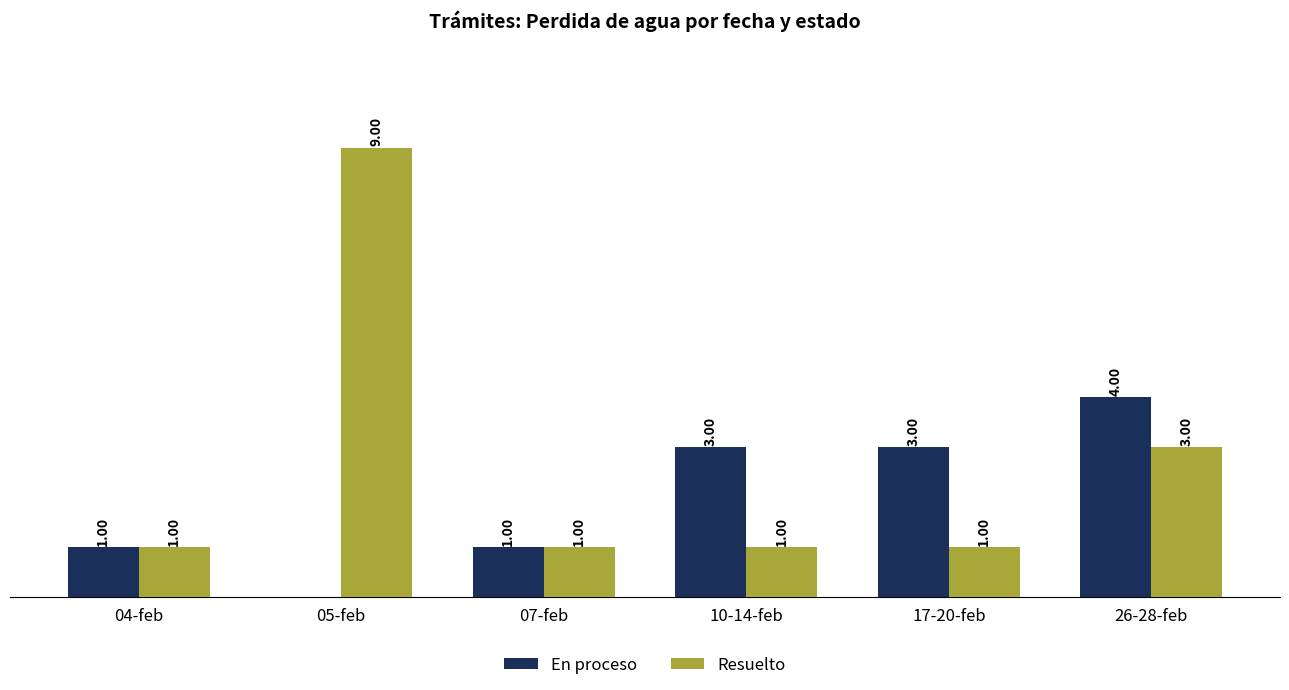

Between 04-feb and 17-20-feb, which series saw the biggest shift?

En proceso